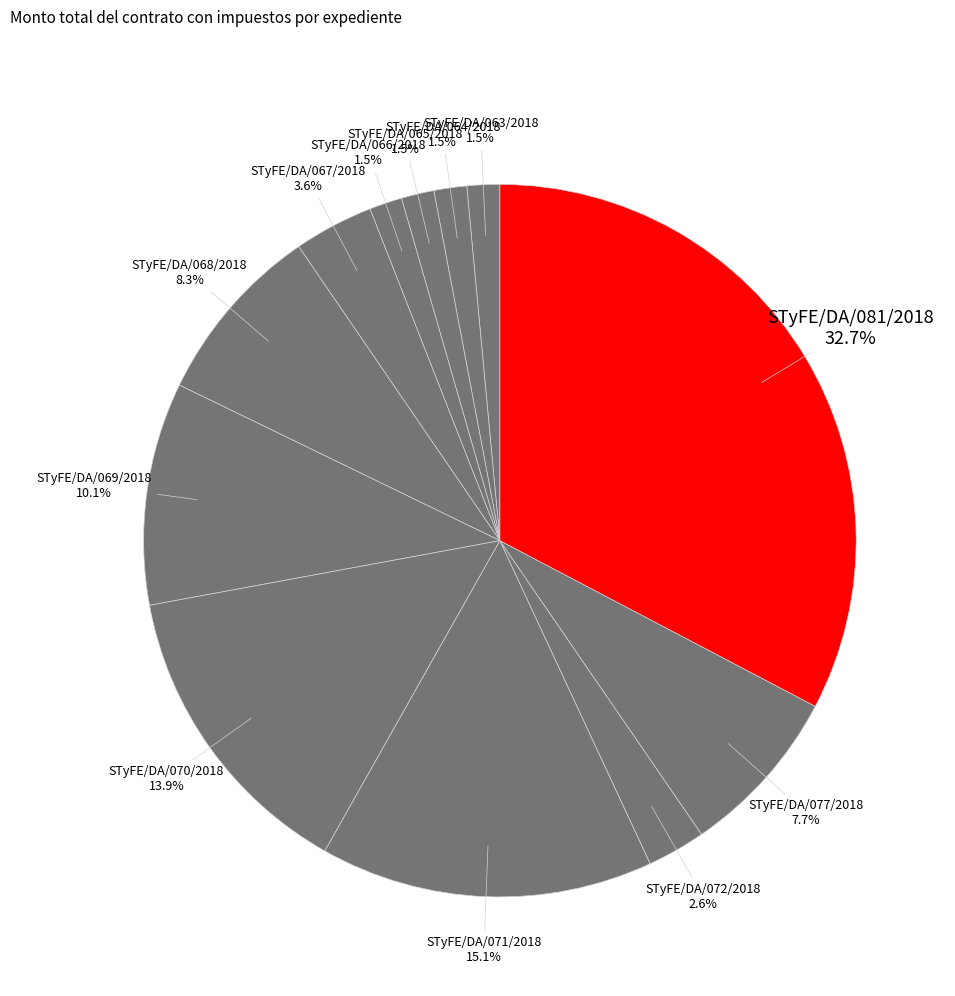

Count the number of slices in the pie.

12